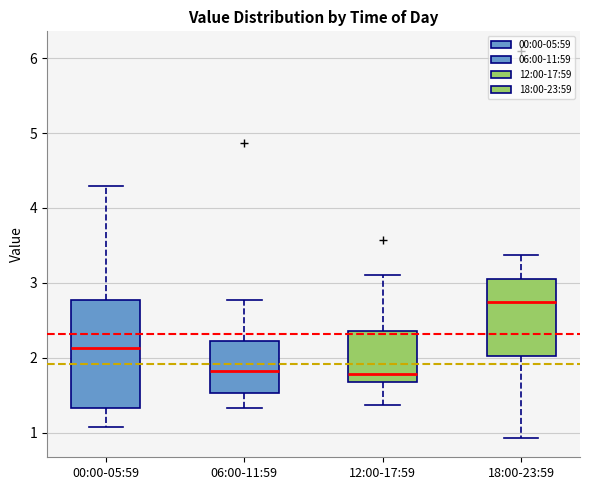

Comparing the boxes themselves (not the whiskers), which one is the tallest?

00:00-05:59